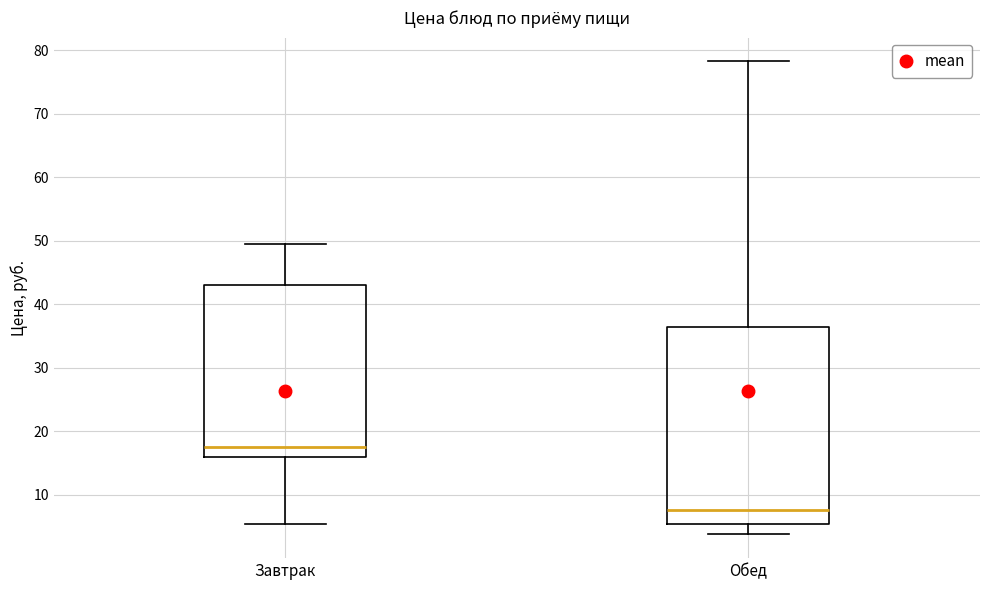

Reading left to right, transcribe this box plot: for each box, give where its median line is, the range the box spans, and where its two whiskers end, as read against the y-axis. The values are not printed on the chart, so give them approximately, as read against the axis.

Завтрак: median 18, box 16 to 43, whiskers 5 to 49
Обед: median 8, box 5 to 36, whiskers 4 to 78